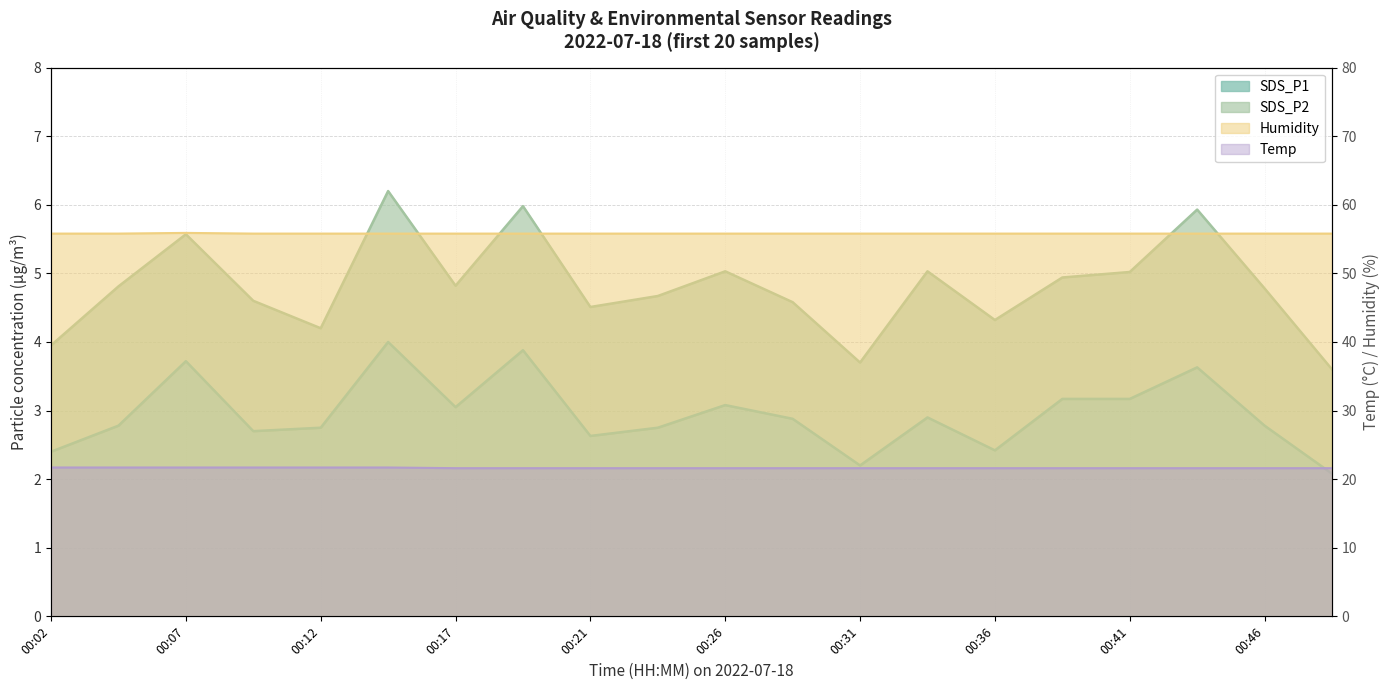

What is the maximum value for Temp?

21.7